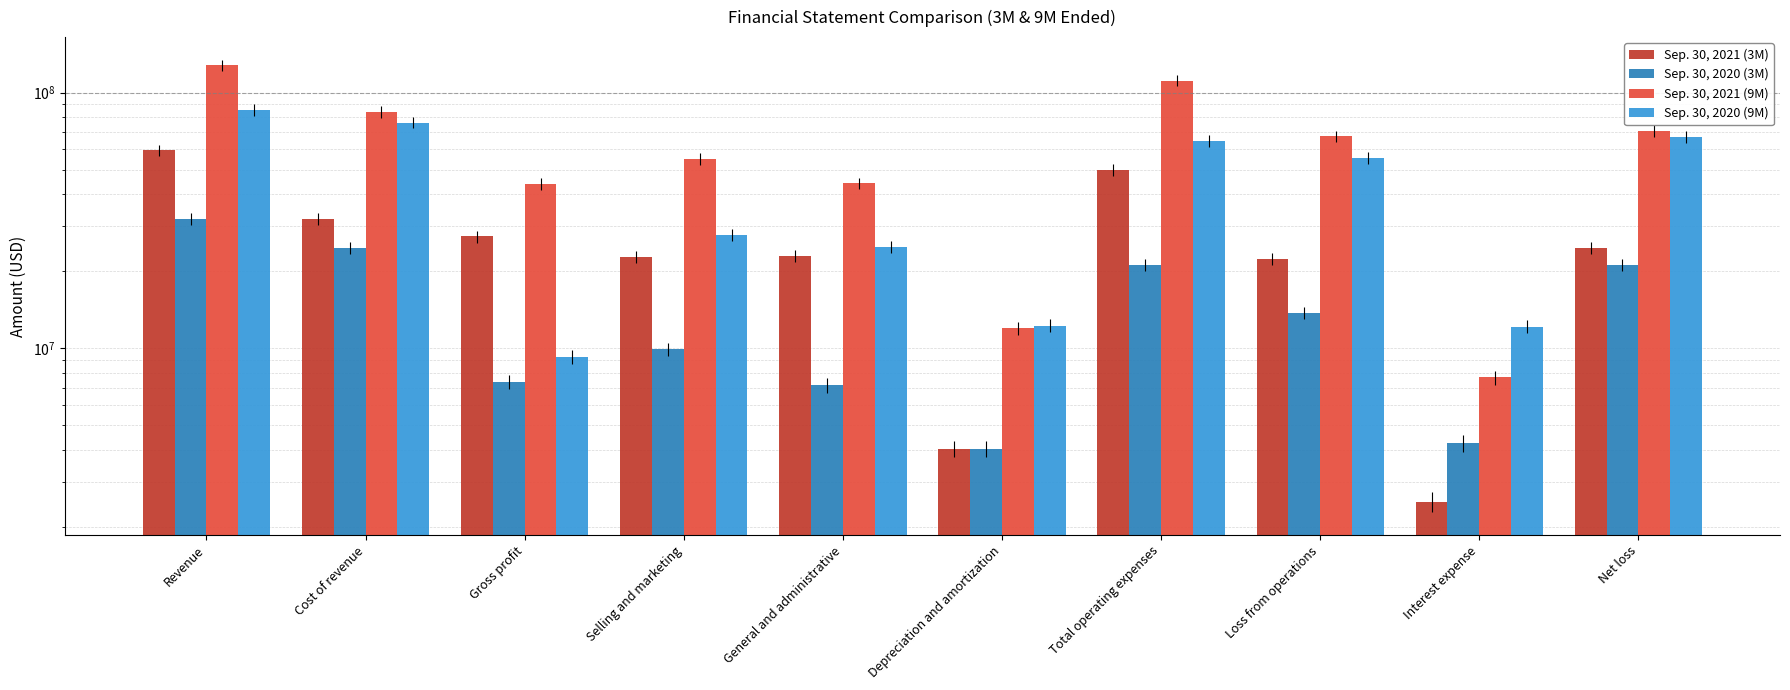

Is it true that Sep. 30, 2020 (3M) equals 24708941 at Cost of revenue?

True